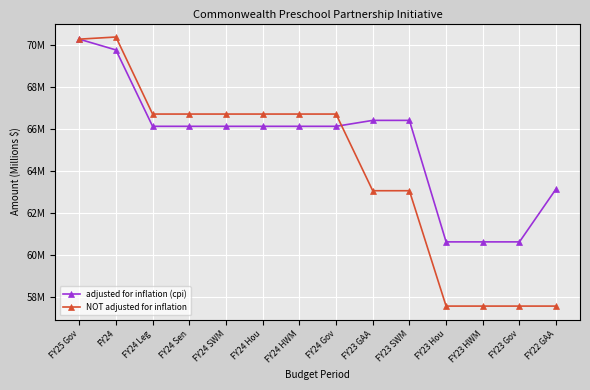

What is the label of the 12th point from the right?

FY24 Leg